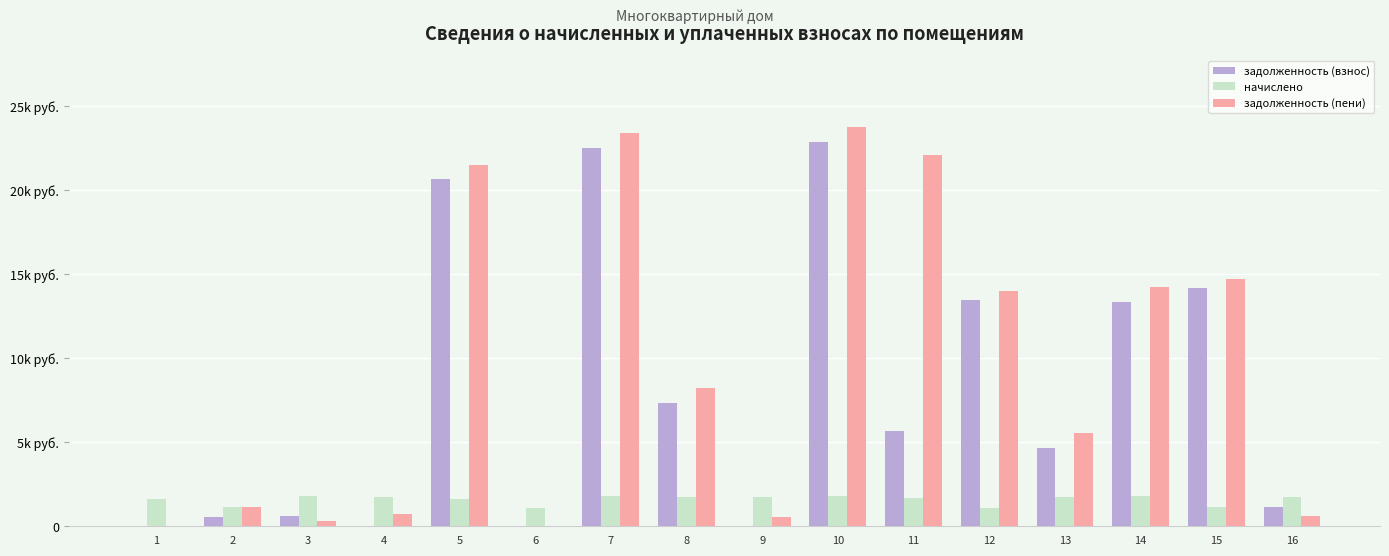

What are all the series names shown in the legend?

задолженность (взнос), начислено, задолженность (пени)